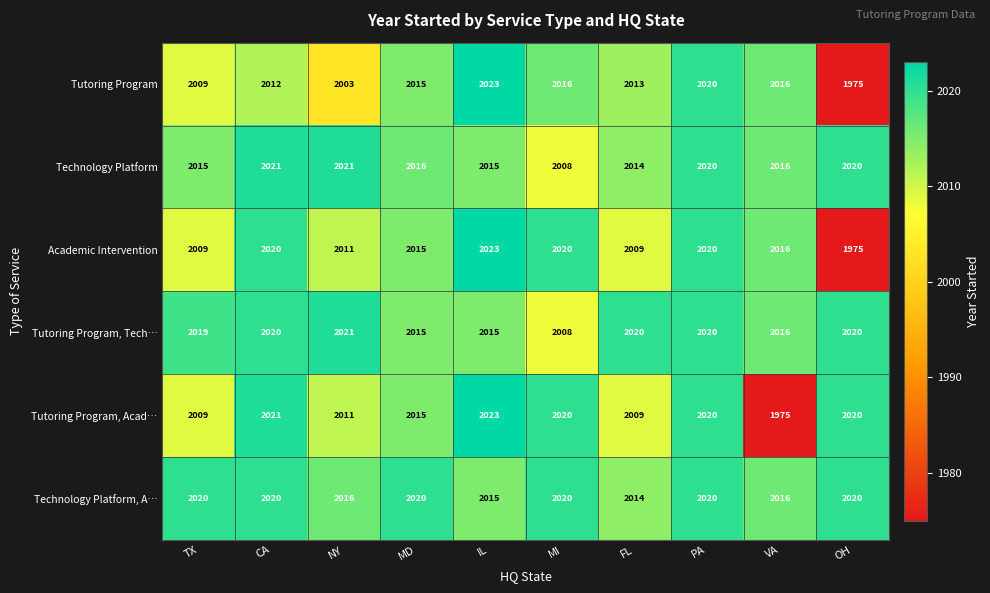

How many values in the Technology Platform series are below 2016?

4